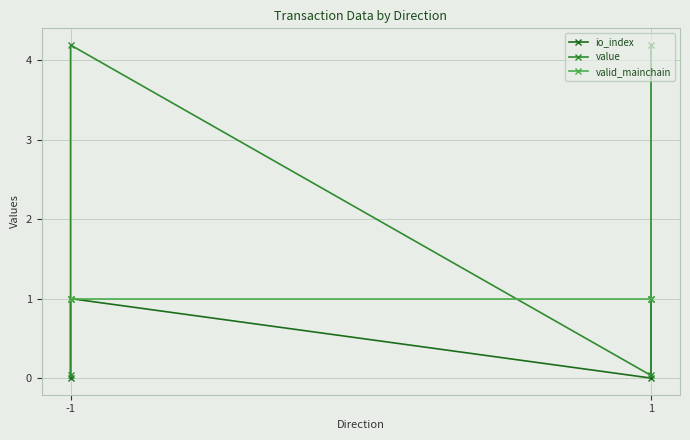

Between which two adjacent categories do valid_mainchain and value first intersect?

-1 and -1